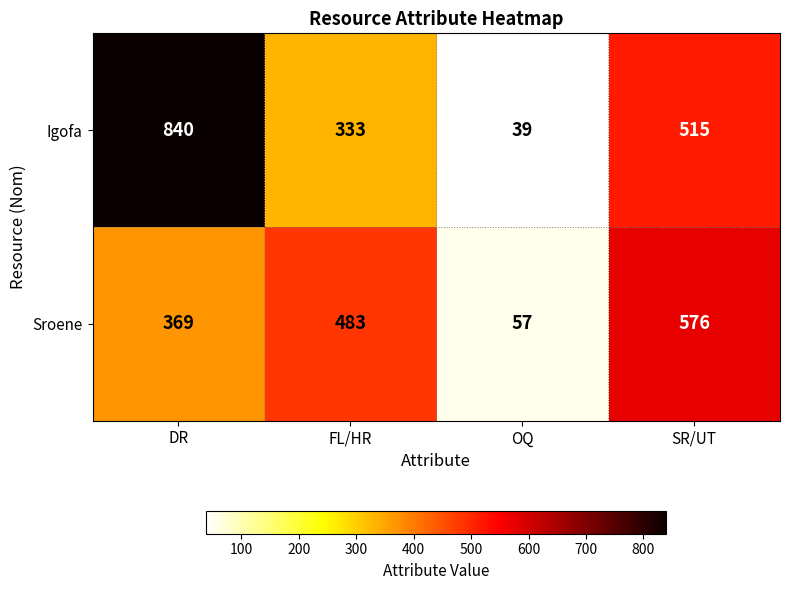

What is the smallest value displayed?

39